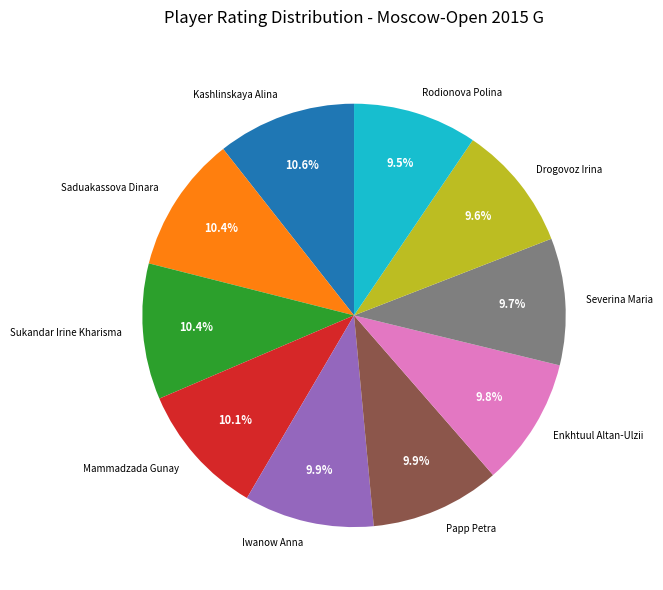

Combined, what portion of the pie is Rodionova Polina and Papp Petra?

19.4%